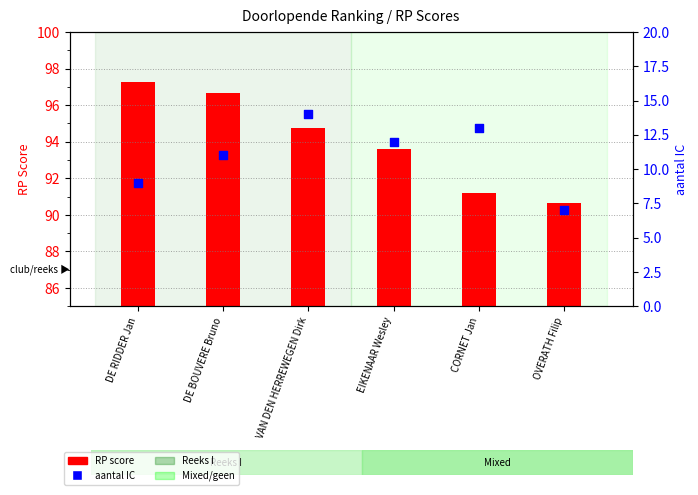

Which series contains the lowest Y value?

aantal IC